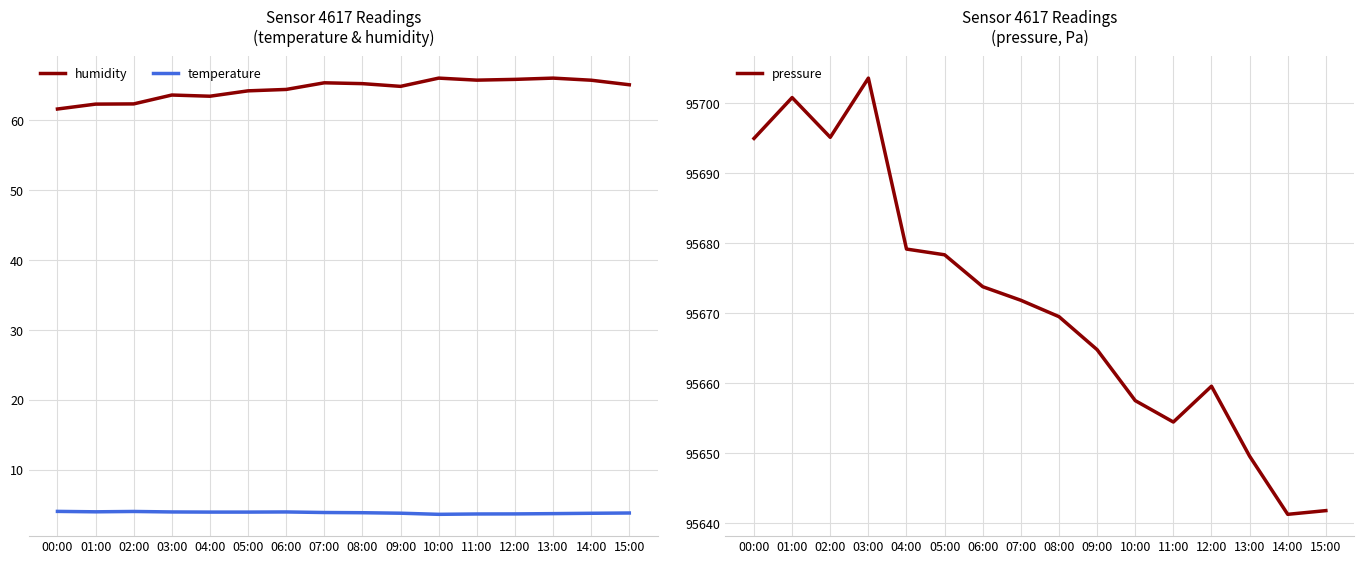

At which label does humidity reach its peak?

10:00